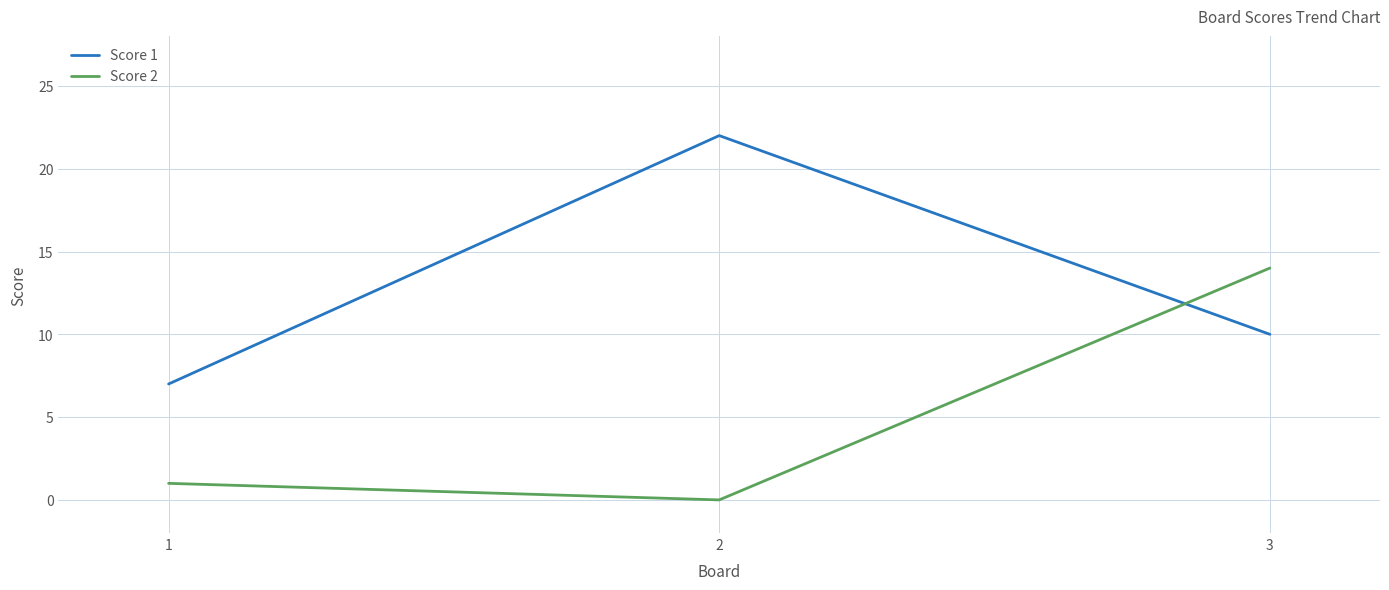

True or false: Score 2 has a value of 14 at 3.

True